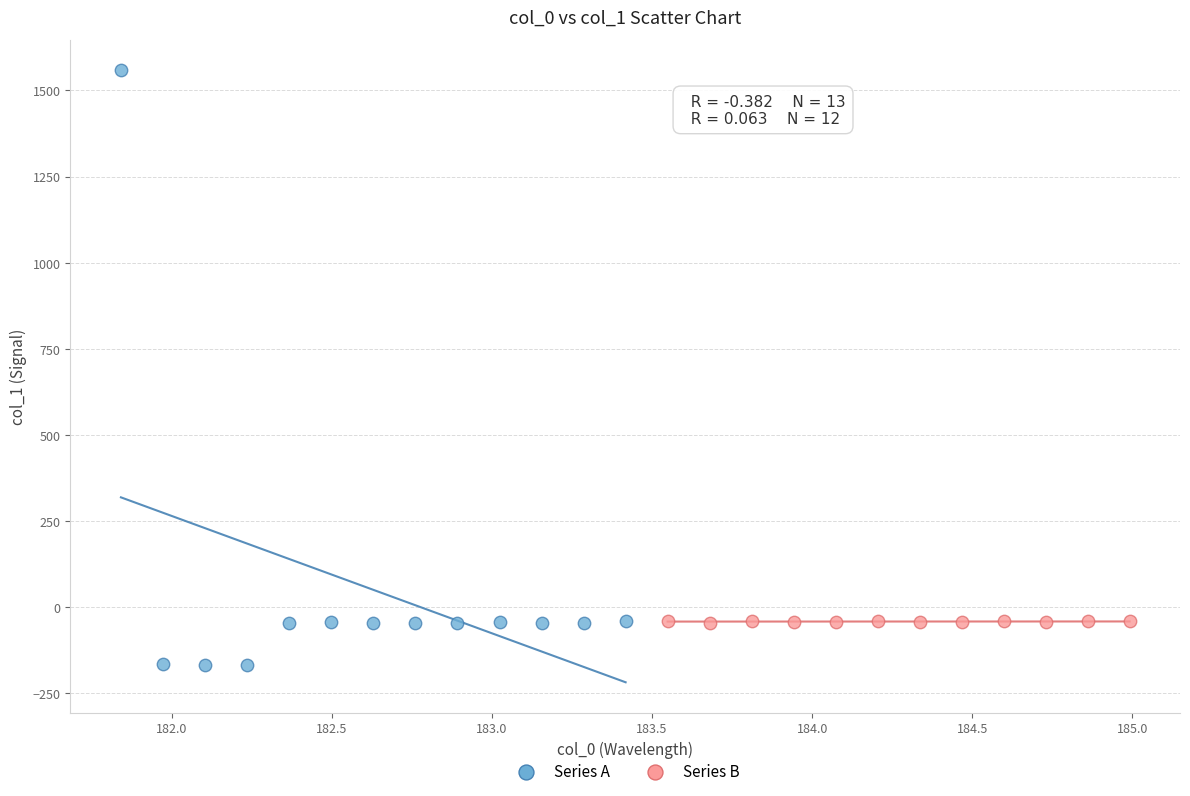

Which series contains the highest Y value?

Series A